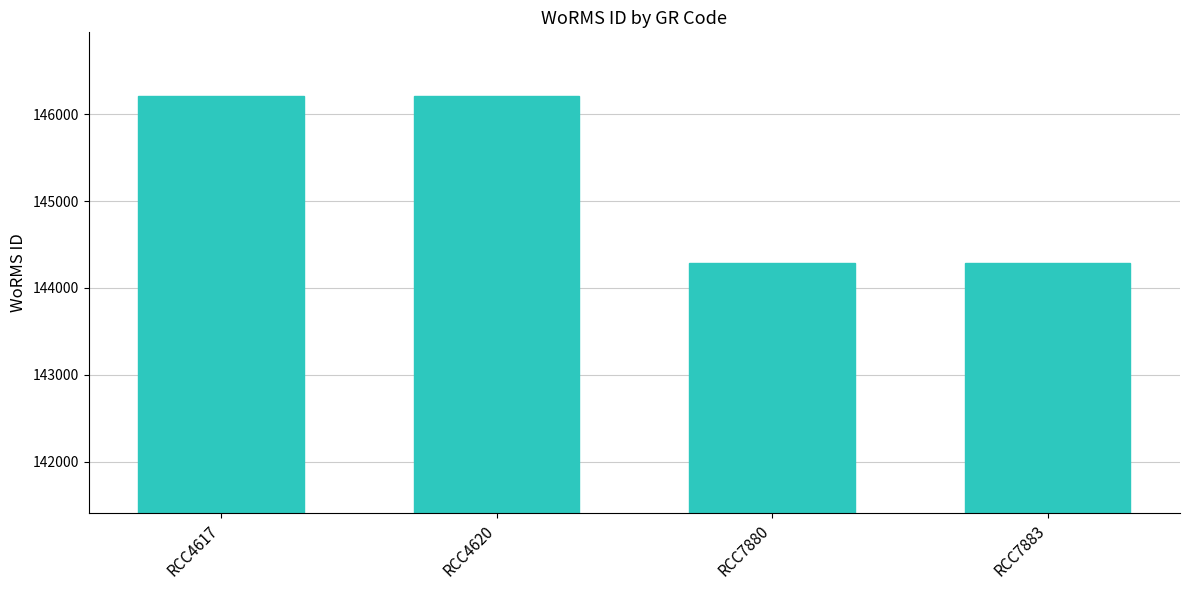

Reading left to right, transcribe all the data shown in this chart.

RCC4617=146216	RCC4620=146216	RCC7880=144287	RCC7883=144287